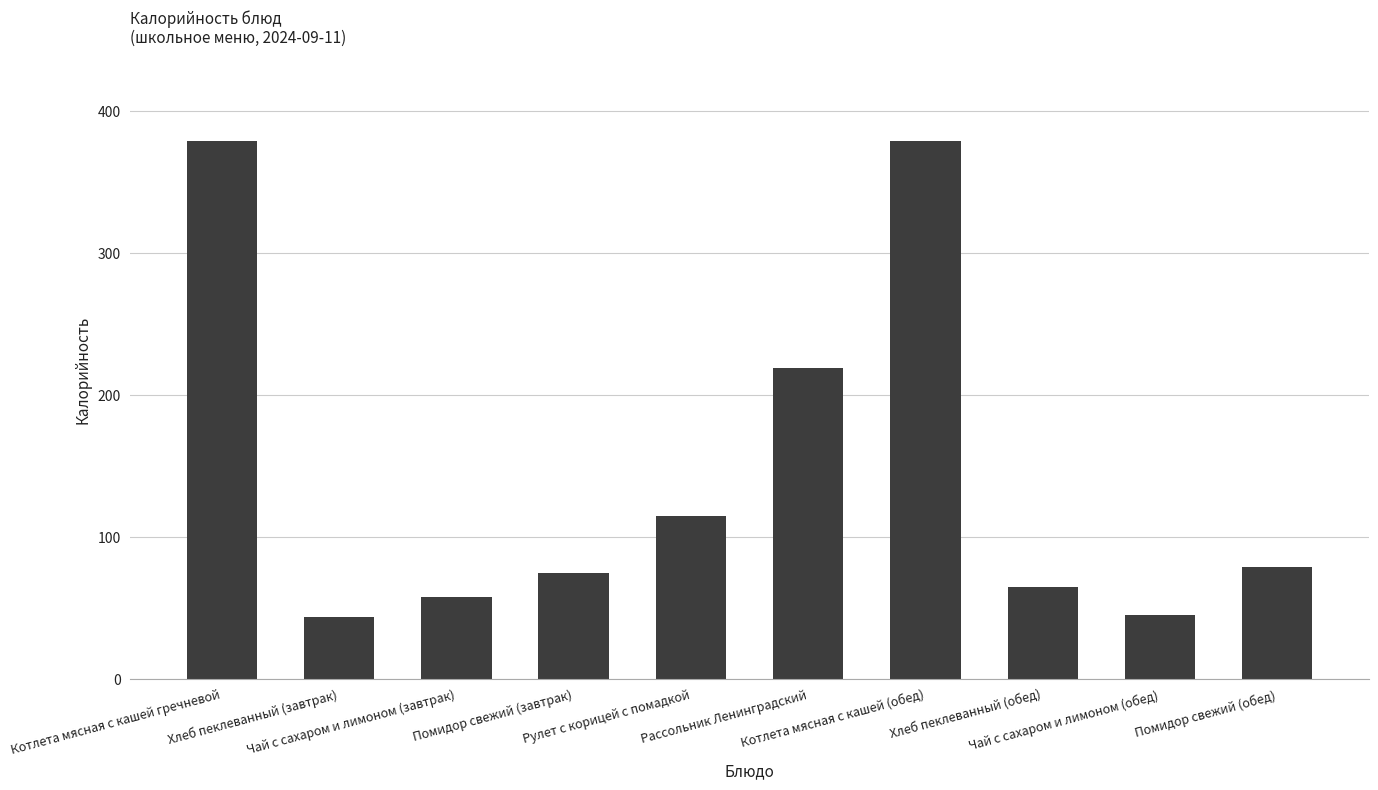

What position from the left is Рассольник Ленинградский?

6